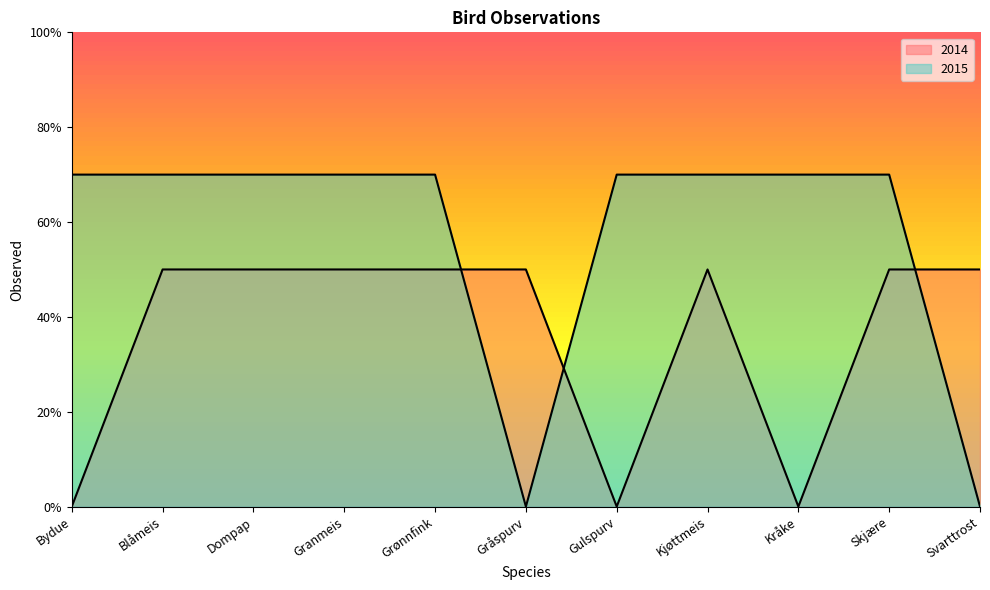

Reading left to right, transcribe all the data shown in this chart.

2014: 0.0	0.5	0.5	0.5	0.5	0.5	0.0	0.5	0.0	0.5	0.5
2015: 0.7	0.7	0.7	0.7	0.7	0.0	0.7	0.7	0.7	0.7	0.0